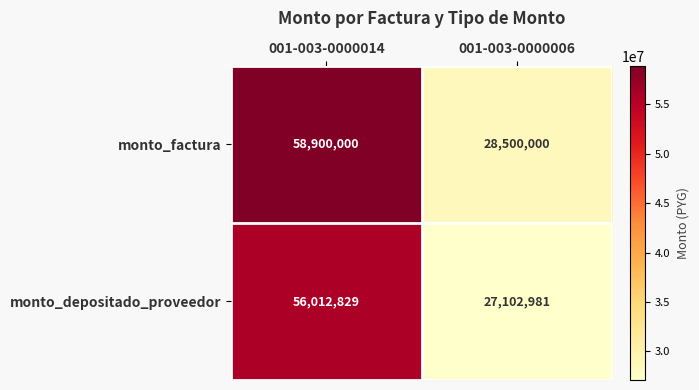

What is the difference between the highest and lowest values at 001-003-0000014?

2887171